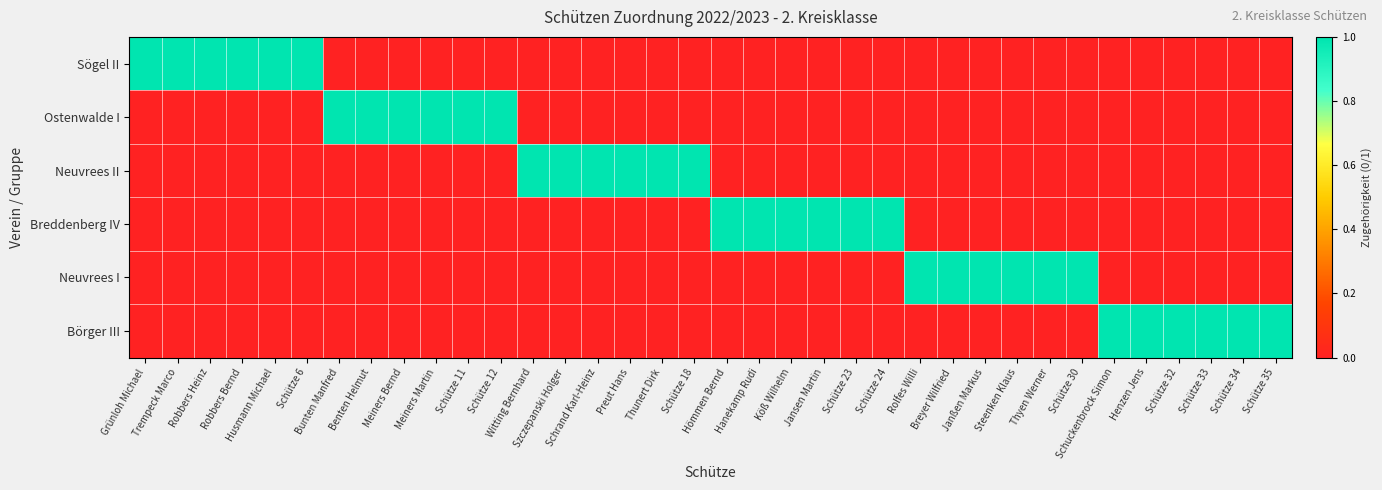

Reading right to left, what are all the values shown in this chart?

Sögel II: Schütze 35=0	Schütze 34=0	Schütze 33=0	Schütze 32=0	Henzen Jens=0	Schuckenbrock Simon=0	Schütze 30=0	Thyen Werner=0	Steenken Klaus=0	Janßen Markus=0	Breyer Wilfried=0	Rolfes Willi=0	Schütze 24=0	Schütze 23=0	Jansen Martin=0	Köß Wilhelm=0	Hanekamp Rudi=0	Hömmen Bernd=0	Schütze 18=0	Thunert Dirk=0	Preut Hans=0	Schrand Karl-Heinz=0	Szczepanski Holger=0	Witting Bernhard=0	Schütze 12=0	Schütze 11=0	Meiners Martin=0	Meiners Bernd=0	Benten Helmut=0	Bunten Manfred=0	Schütze 6=1	Husmann Michael=1	Robbers Bernd=1	Robbers Heinz=1	Trempeck Marco=1	Grünloh Michael=1
Ostenwalde I: Schütze 35=0	Schütze 34=0	Schütze 33=0	Schütze 32=0	Henzen Jens=0	Schuckenbrock Simon=0	Schütze 30=0	Thyen Werner=0	Steenken Klaus=0	Janßen Markus=0	Breyer Wilfried=0	Rolfes Willi=0	Schütze 24=0	Schütze 23=0	Jansen Martin=0	Köß Wilhelm=0	Hanekamp Rudi=0	Hömmen Bernd=0	Schütze 18=0	Thunert Dirk=0	Preut Hans=0	Schrand Karl-Heinz=0	Szczepanski Holger=0	Witting Bernhard=0	Schütze 12=1	Schütze 11=1	Meiners Martin=1	Meiners Bernd=1	Benten Helmut=1	Bunten Manfred=1	Schütze 6=0	Husmann Michael=0	Robbers Bernd=0	Robbers Heinz=0	Trempeck Marco=0	Grünloh Michael=0
Neuvrees II: Schütze 35=0	Schütze 34=0	Schütze 33=0	Schütze 32=0	Henzen Jens=0	Schuckenbrock Simon=0	Schütze 30=0	Thyen Werner=0	Steenken Klaus=0	Janßen Markus=0	Breyer Wilfried=0	Rolfes Willi=0	Schütze 24=0	Schütze 23=0	Jansen Martin=0	Köß Wilhelm=0	Hanekamp Rudi=0	Hömmen Bernd=0	Schütze 18=1	Thunert Dirk=1	Preut Hans=1	Schrand Karl-Heinz=1	Szczepanski Holger=1	Witting Bernhard=1	Schütze 12=0	Schütze 11=0	Meiners Martin=0	Meiners Bernd=0	Benten Helmut=0	Bunten Manfred=0	Schütze 6=0	Husmann Michael=0	Robbers Bernd=0	Robbers Heinz=0	Trempeck Marco=0	Grünloh Michael=0
Breddenberg IV: Schütze 35=0	Schütze 34=0	Schütze 33=0	Schütze 32=0	Henzen Jens=0	Schuckenbrock Simon=0	Schütze 30=0	Thyen Werner=0	Steenken Klaus=0	Janßen Markus=0	Breyer Wilfried=0	Rolfes Willi=0	Schütze 24=1	Schütze 23=1	Jansen Martin=1	Köß Wilhelm=1	Hanekamp Rudi=1	Hömmen Bernd=1	Schütze 18=0	Thunert Dirk=0	Preut Hans=0	Schrand Karl-Heinz=0	Szczepanski Holger=0	Witting Bernhard=0	Schütze 12=0	Schütze 11=0	Meiners Martin=0	Meiners Bernd=0	Benten Helmut=0	Bunten Manfred=0	Schütze 6=0	Husmann Michael=0	Robbers Bernd=0	Robbers Heinz=0	Trempeck Marco=0	Grünloh Michael=0
Neuvrees I: Schütze 35=0	Schütze 34=0	Schütze 33=0	Schütze 32=0	Henzen Jens=0	Schuckenbrock Simon=0	Schütze 30=1	Thyen Werner=1	Steenken Klaus=1	Janßen Markus=1	Breyer Wilfried=1	Rolfes Willi=1	Schütze 24=0	Schütze 23=0	Jansen Martin=0	Köß Wilhelm=0	Hanekamp Rudi=0	Hömmen Bernd=0	Schütze 18=0	Thunert Dirk=0	Preut Hans=0	Schrand Karl-Heinz=0	Szczepanski Holger=0	Witting Bernhard=0	Schütze 12=0	Schütze 11=0	Meiners Martin=0	Meiners Bernd=0	Benten Helmut=0	Bunten Manfred=0	Schütze 6=0	Husmann Michael=0	Robbers Bernd=0	Robbers Heinz=0	Trempeck Marco=0	Grünloh Michael=0
Börger III: Schütze 35=1	Schütze 34=1	Schütze 33=1	Schütze 32=1	Henzen Jens=1	Schuckenbrock Simon=1	Schütze 30=0	Thyen Werner=0	Steenken Klaus=0	Janßen Markus=0	Breyer Wilfried=0	Rolfes Willi=0	Schütze 24=0	Schütze 23=0	Jansen Martin=0	Köß Wilhelm=0	Hanekamp Rudi=0	Hömmen Bernd=0	Schütze 18=0	Thunert Dirk=0	Preut Hans=0	Schrand Karl-Heinz=0	Szczepanski Holger=0	Witting Bernhard=0	Schütze 12=0	Schütze 11=0	Meiners Martin=0	Meiners Bernd=0	Benten Helmut=0	Bunten Manfred=0	Schütze 6=0	Husmann Michael=0	Robbers Bernd=0	Robbers Heinz=0	Trempeck Marco=0	Grünloh Michael=0